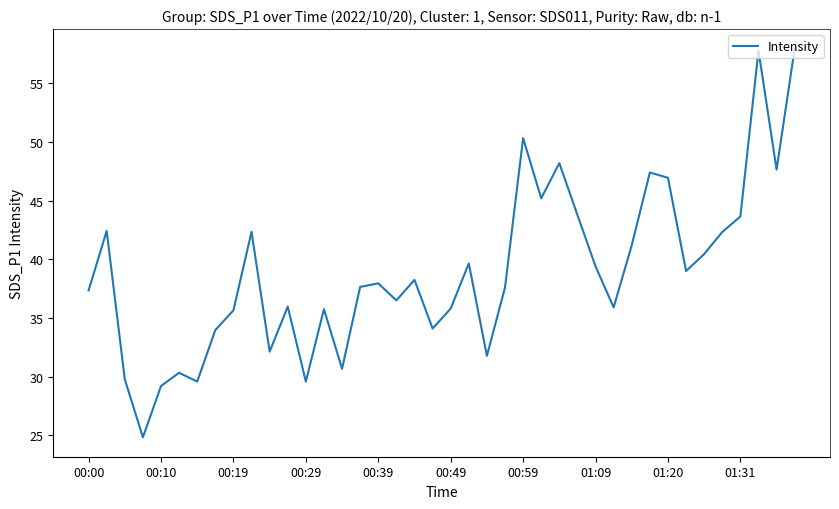

What is the smallest value displayed?

24.8